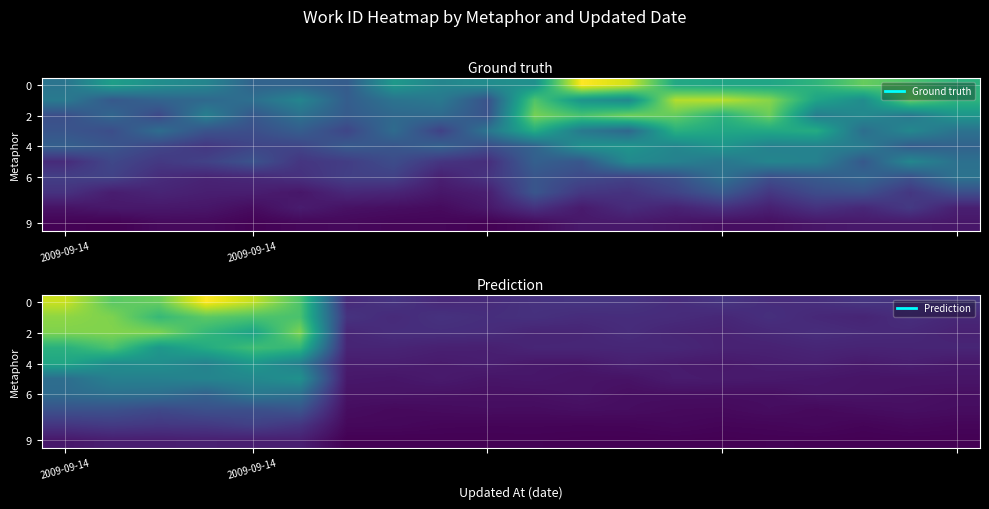

Which category has the lowest value across all series?

7